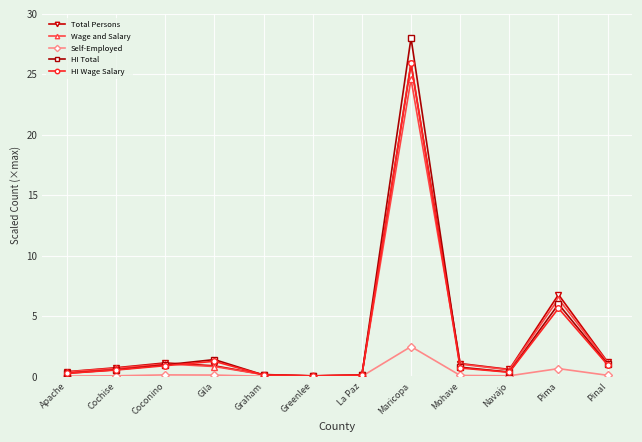

The HI Wage Salary series shows 0.0 at Greenlee. True or false?

True